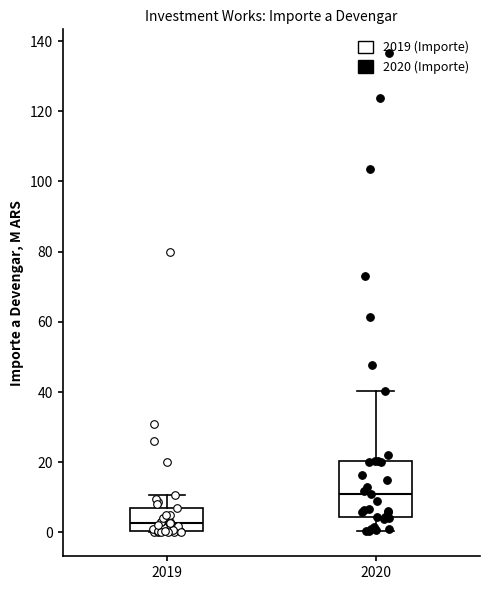

Where is the upper edge of the box at x = 2020 on the y-axis? The values are not printed on the chart, so give them approximately, as read against the axis.

20